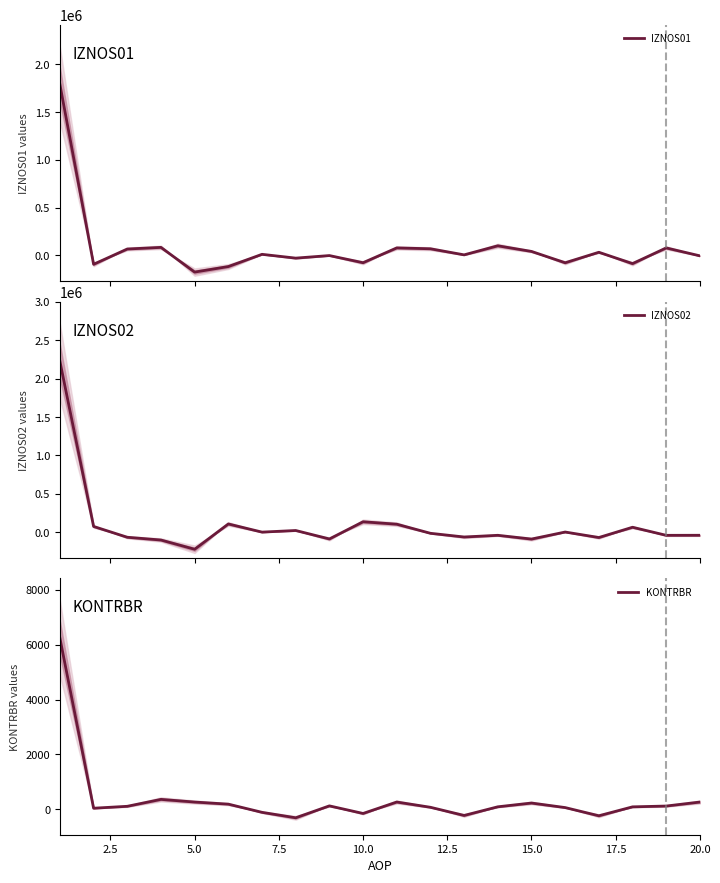

What is the maximum value for IZNOS01?

1788266.7